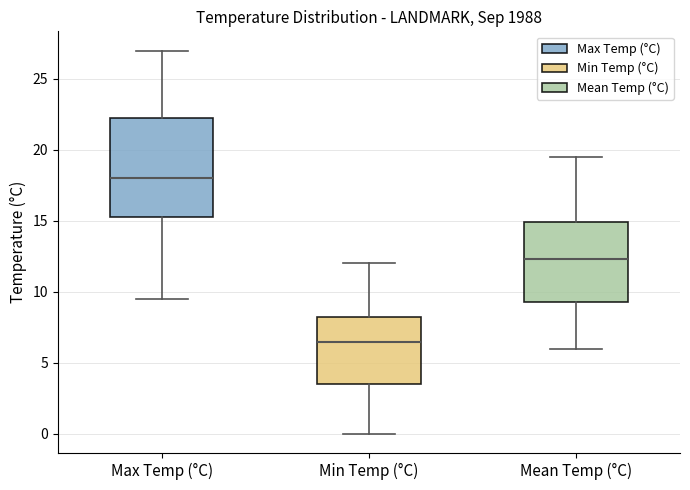

Which box has the lowest median line?

Min Temp (°C)